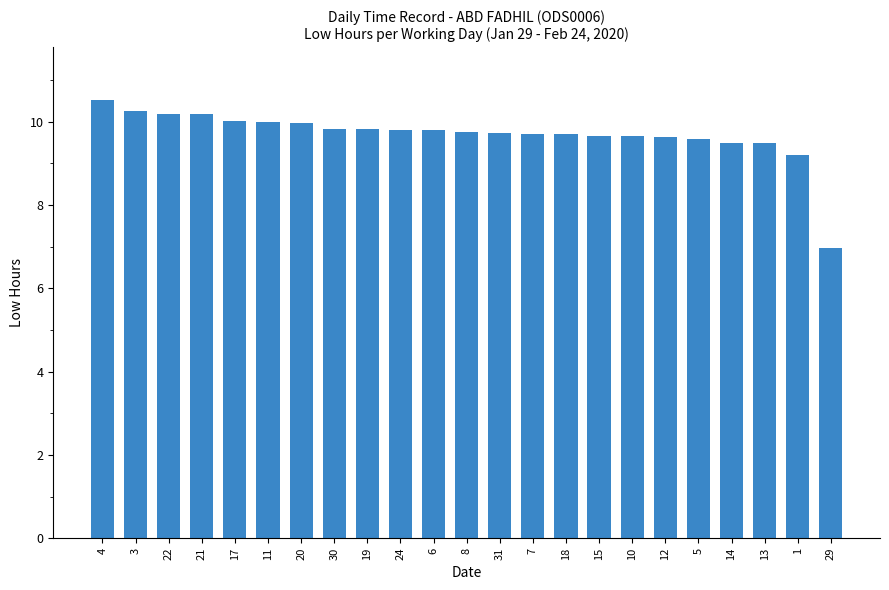

Which category has the highest value across all series?

4